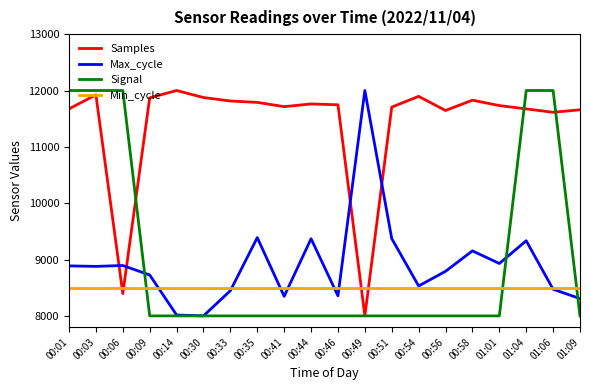

Rank the series at 00:58 from highest to lowest value.

Samples, Max_cycle, Min_cycle, Signal